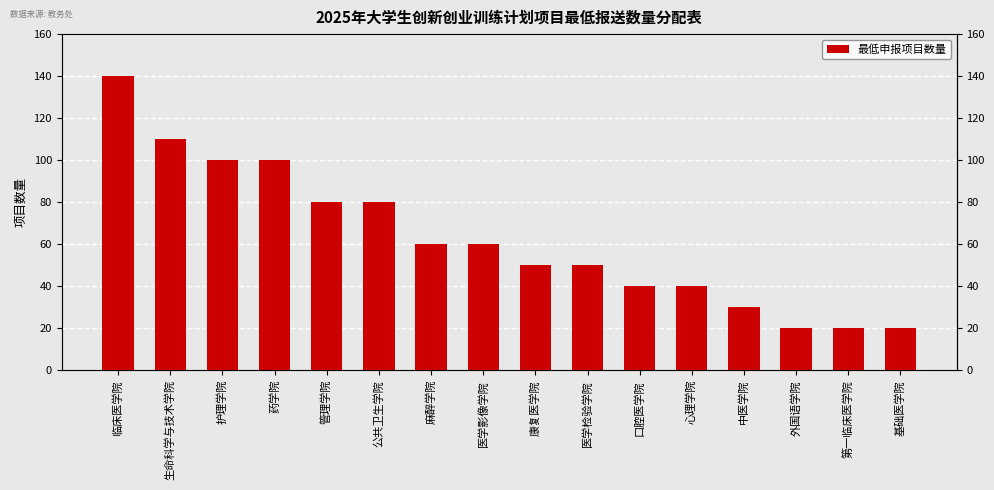

The chart shows a value of 50 at 医学检验学院. True or false?

True